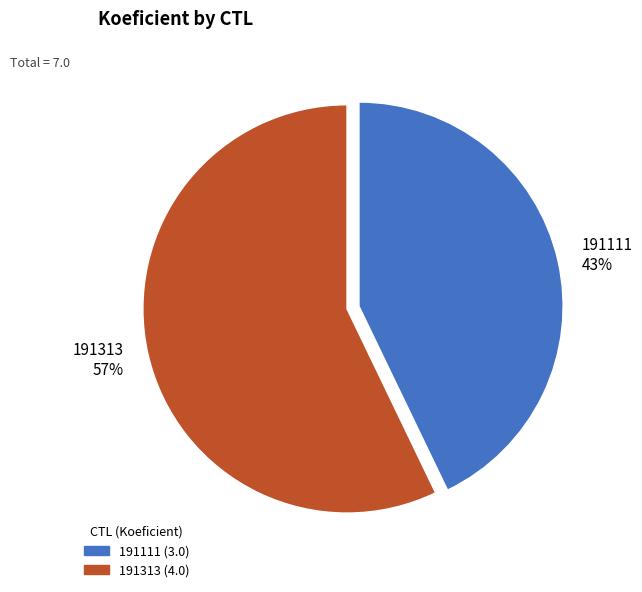

Do 191111 and 191313 together represent more than half of the pie?

Yes